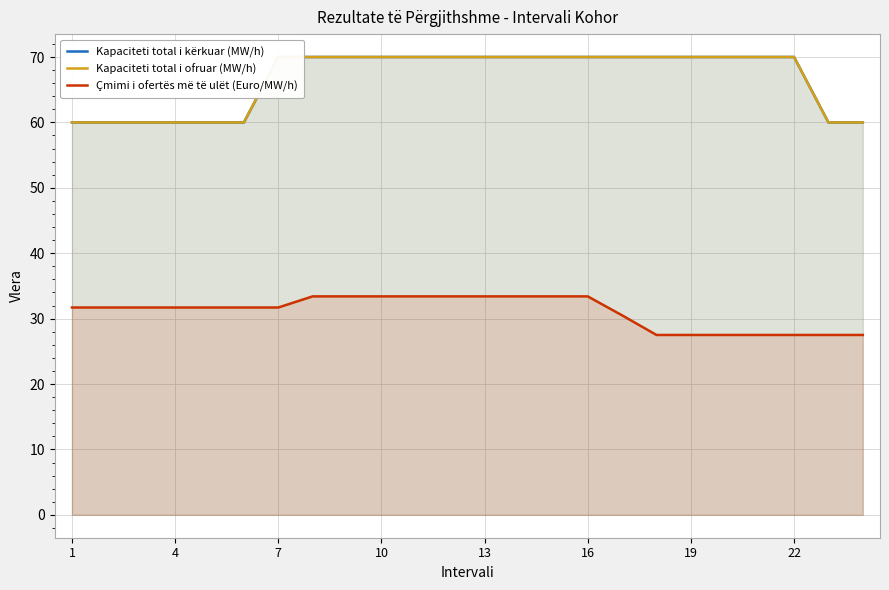

The Çmimi i ofertës më të ulët (Euro/MW/h) series shows 17.4 at 13. True or false?

False